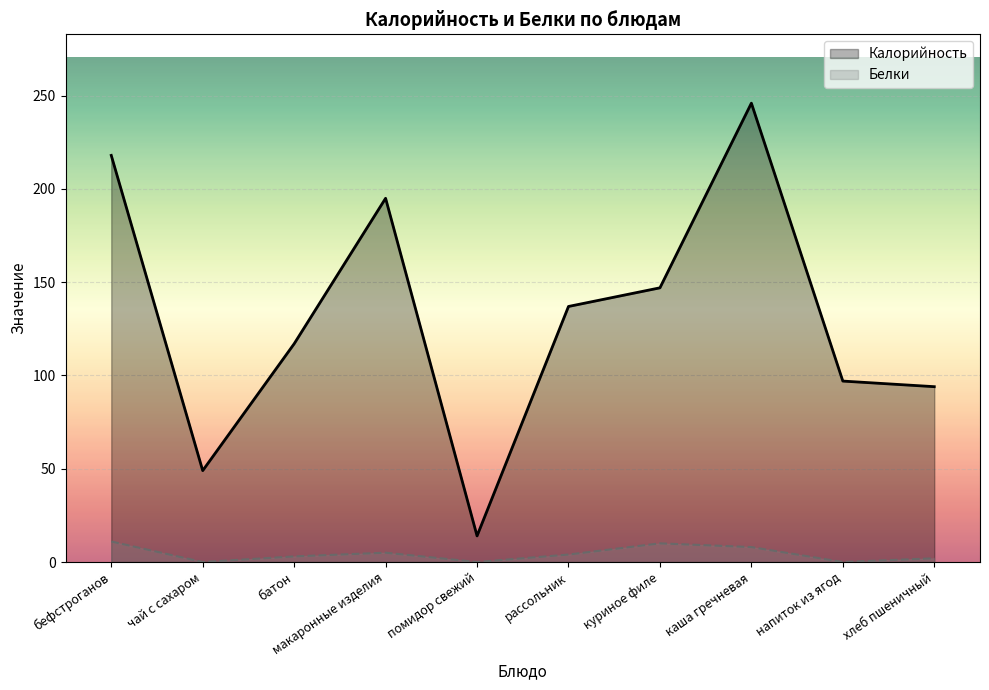

What is the difference between the highest and lowest values at рассольник?

133